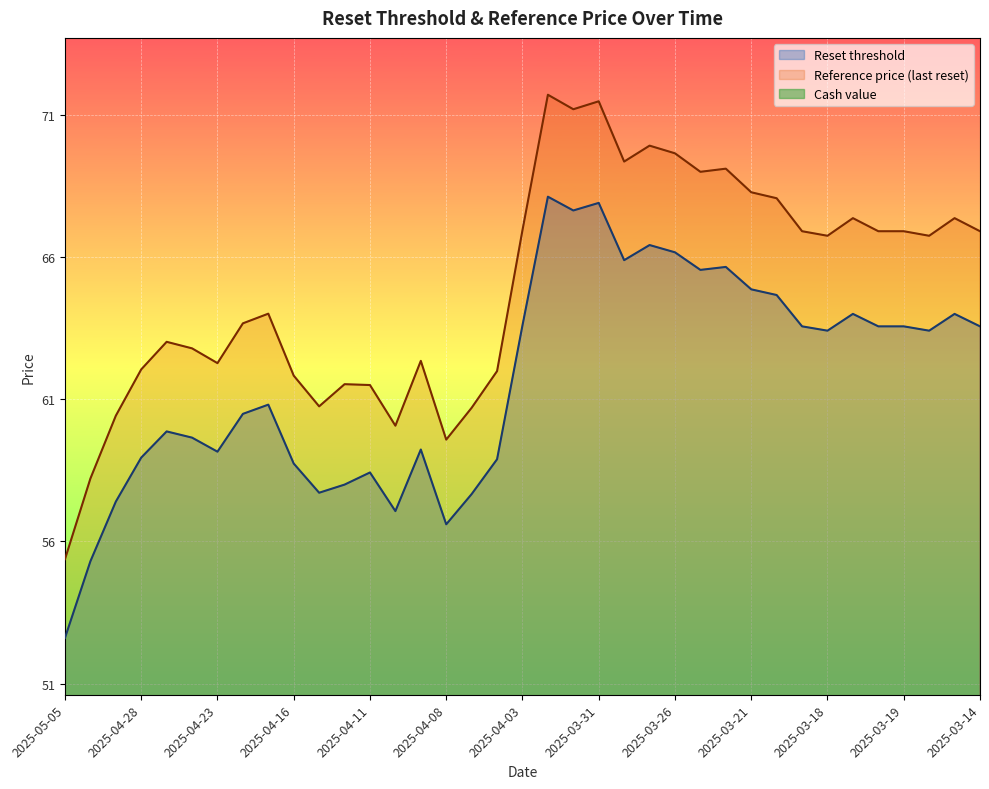

What is the minimum value for Reset threshold?

52.6